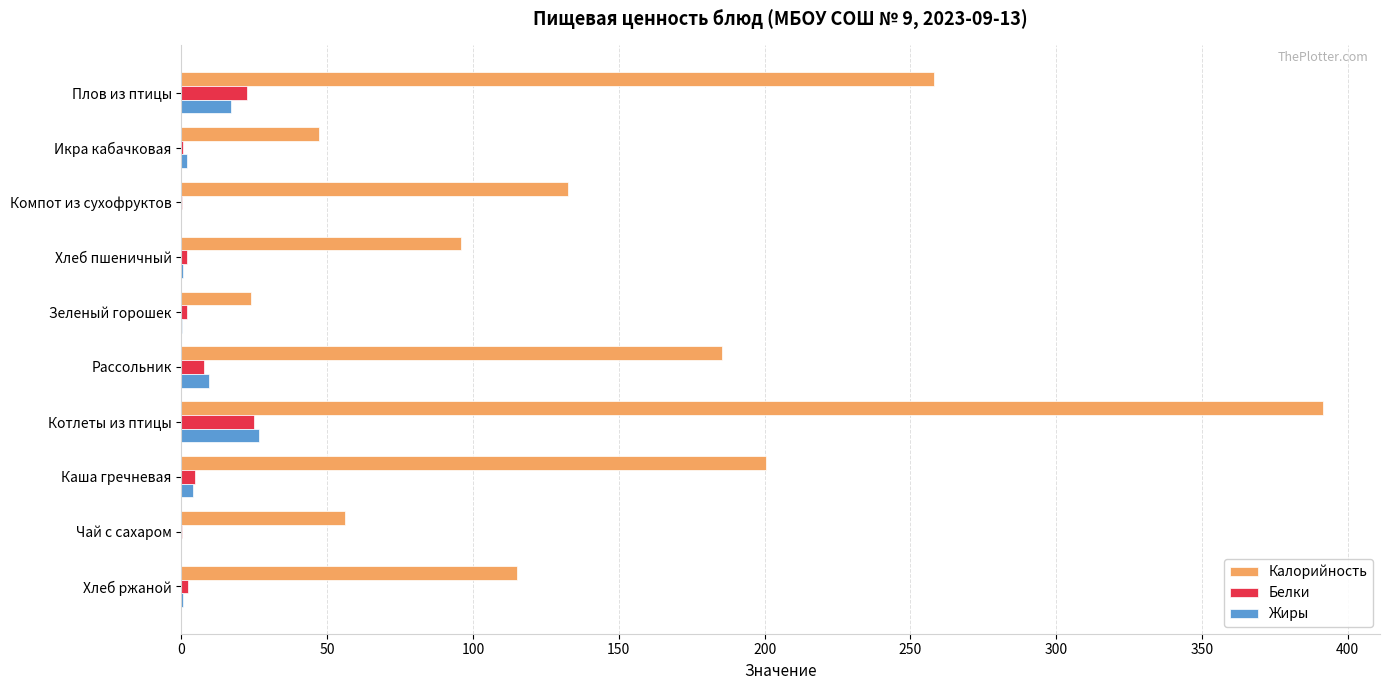

Which series changed the most between Зеленый горошек and Каша гречневая?

Калорийность